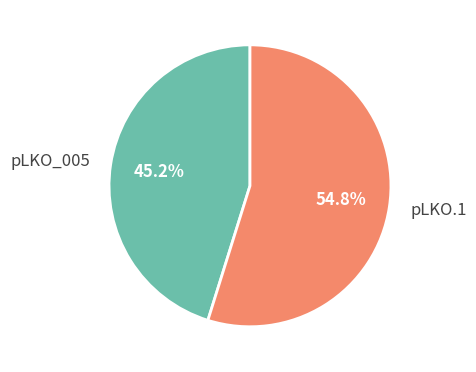

What percentage do pLKO.1 and pLKO_005 together represent?

100.0%